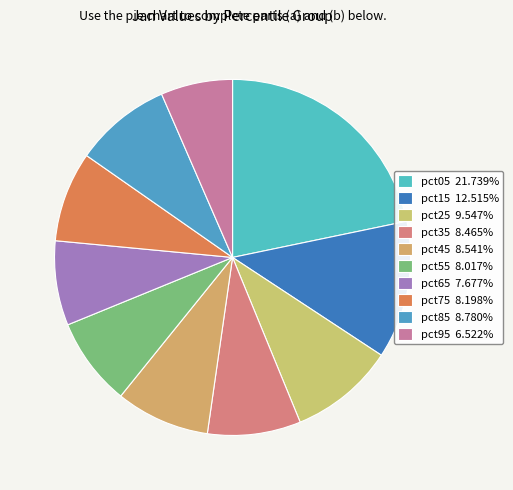

Is pct25 the majority of the pie?

No